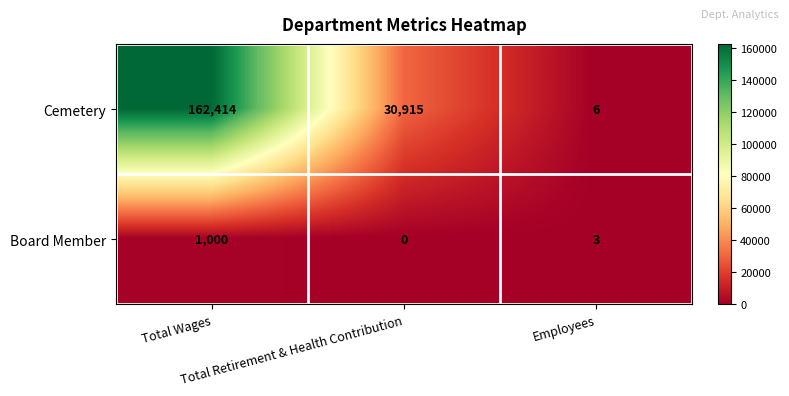

Which series has the largest total across all categories?

Cemetery